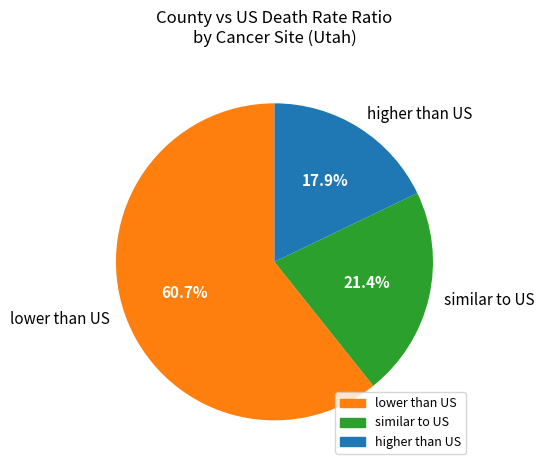

Is the sum of higher than US and lower than US greater than half?

Yes